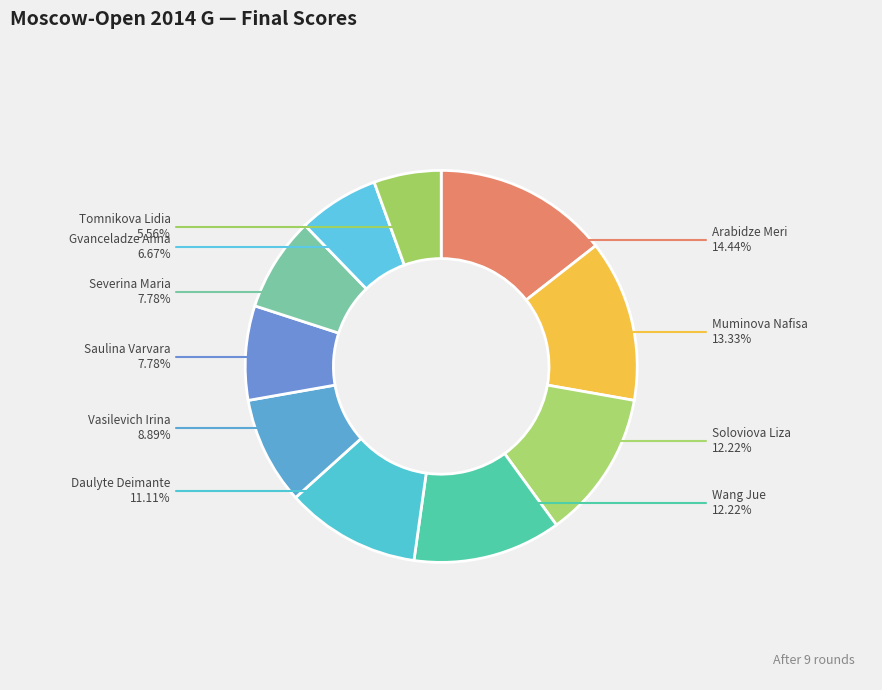

Does Vasilevich Irina represent more than half of the total?

No